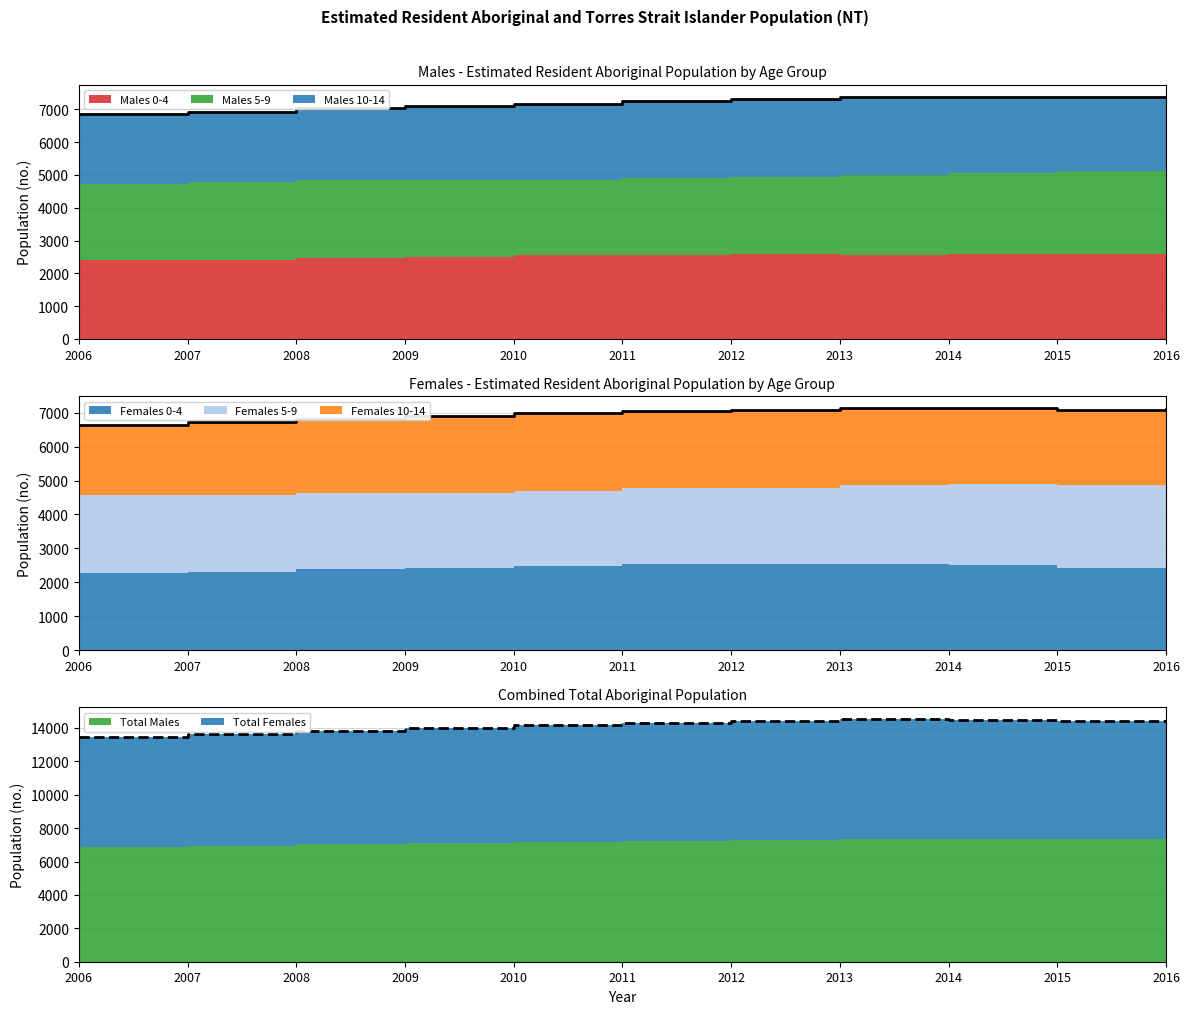

True or false: Total Males has more than 2 interior local peaks.

False